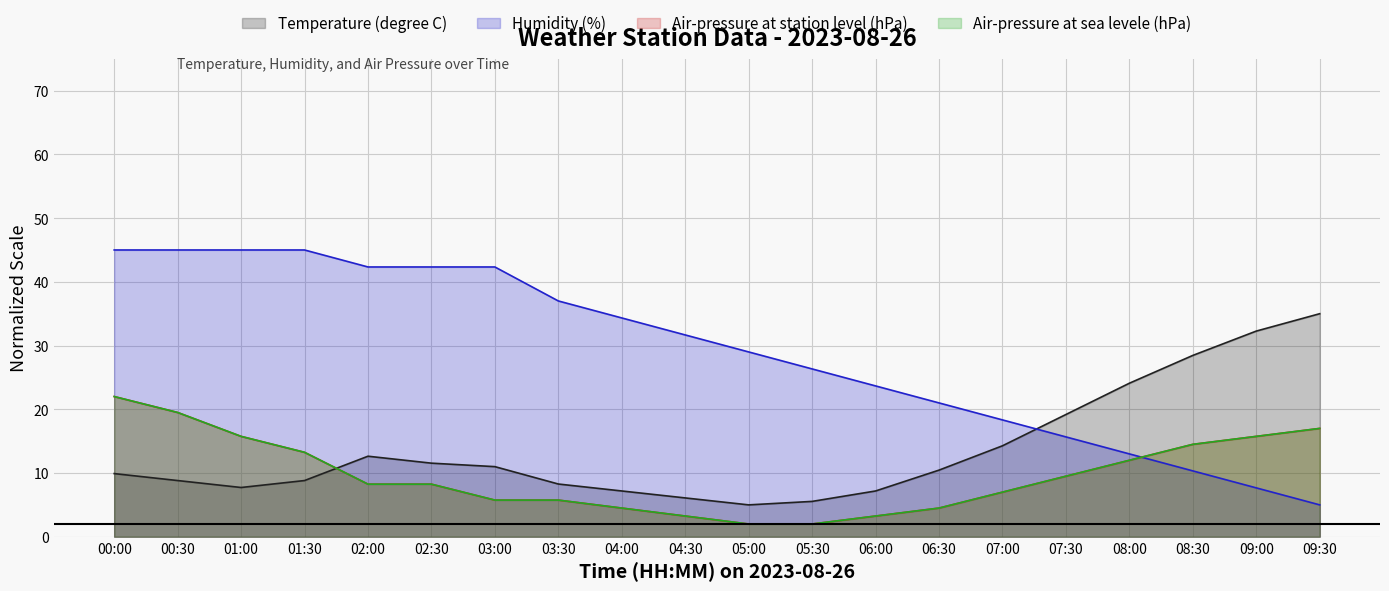

What is the sum of the Air-pressure at station level (hPa) values at 09:30 and 03:30?

22.7